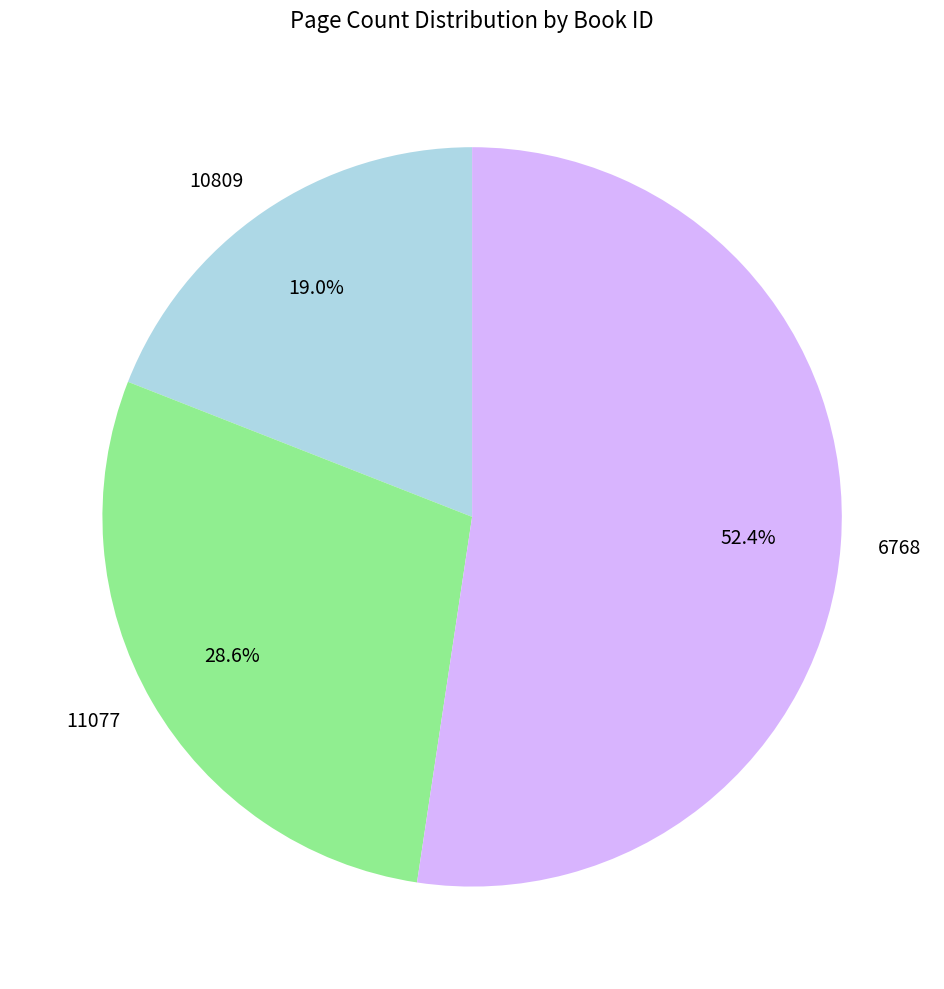

Count the number of slices in the pie.

3